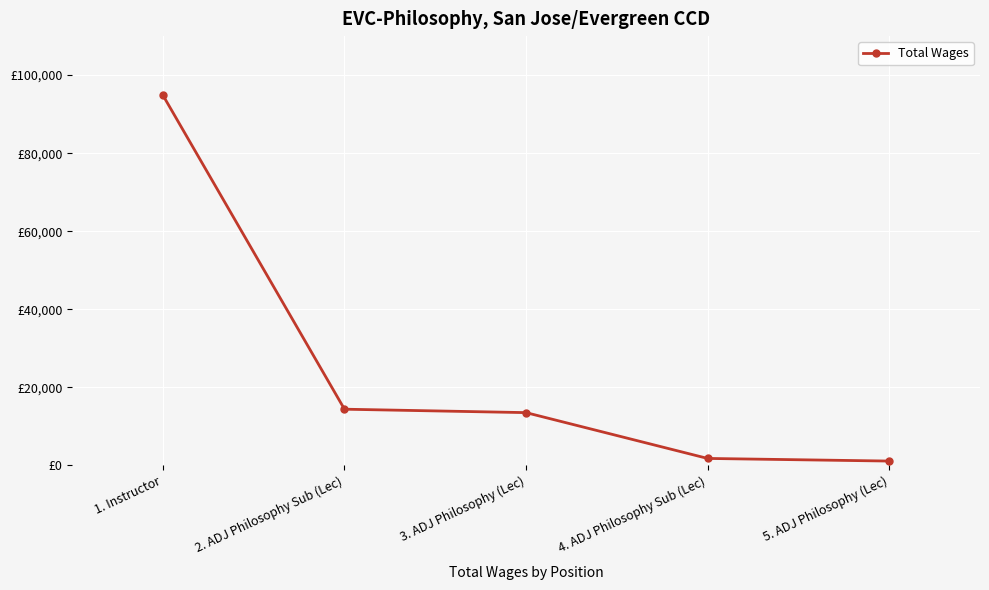

What is the label of the 5th point from the right?

1. Instructor